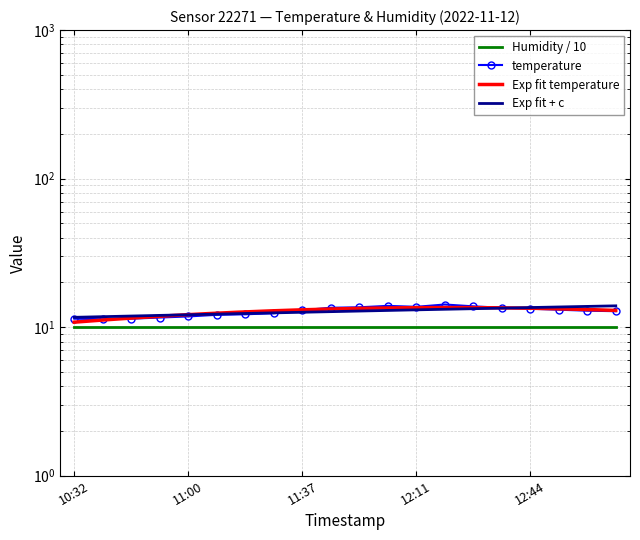

True or false: the data has more than 1 interior local peaks.

True